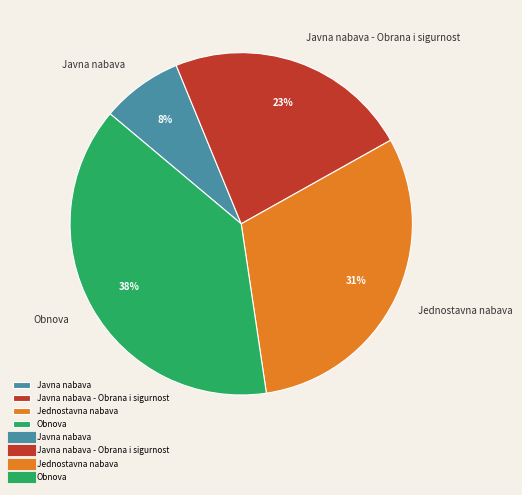

Which slice is the largest?

Obnova